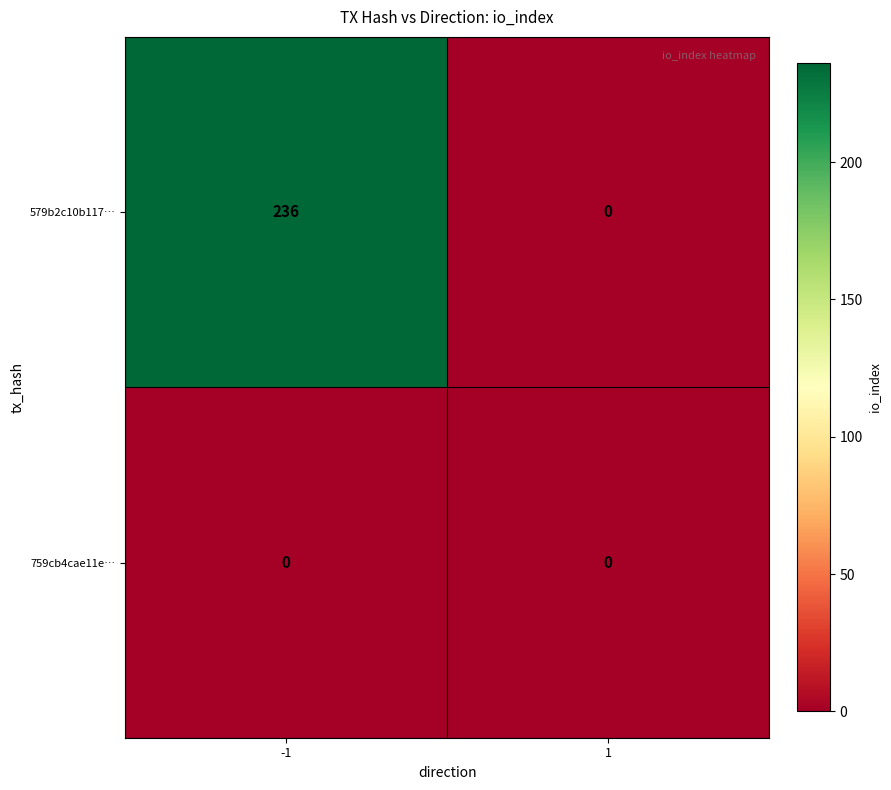

Reading left to right, what are all the values shown in this chart?

579b2c10b117…: 236	0
759cb4cae11e…: 0	0